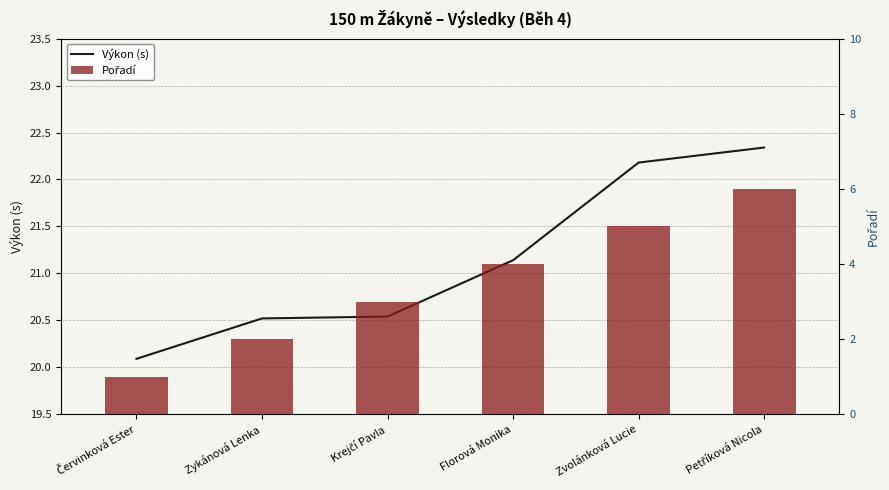

Rank the series by their average value, from highest to lowest.

Výkon (s), Pořadí